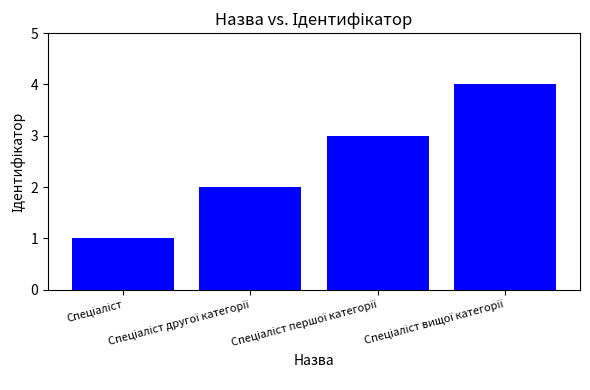

Are the bars grouped side by side (vs. stacked)?

No